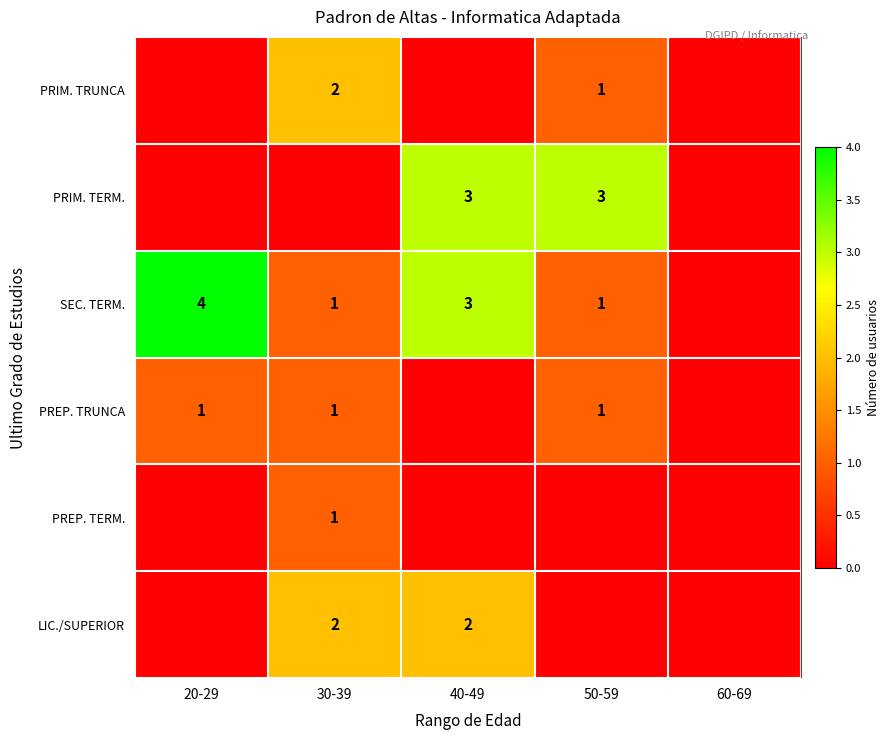

Is it true that PREP. TERM. equals 1 at 30-39?

True